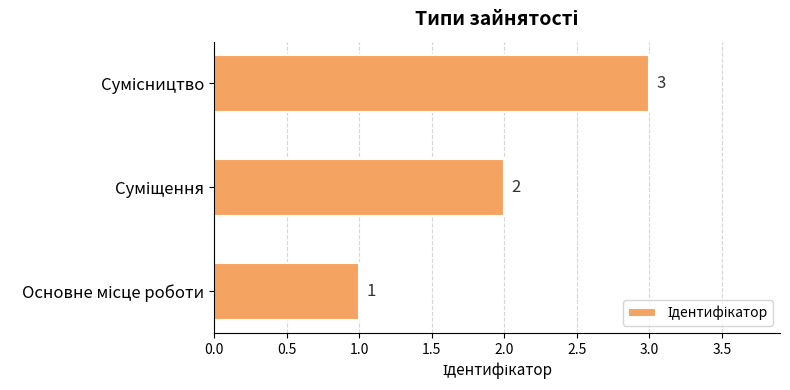

Count the values in the range 1 to 3.

3